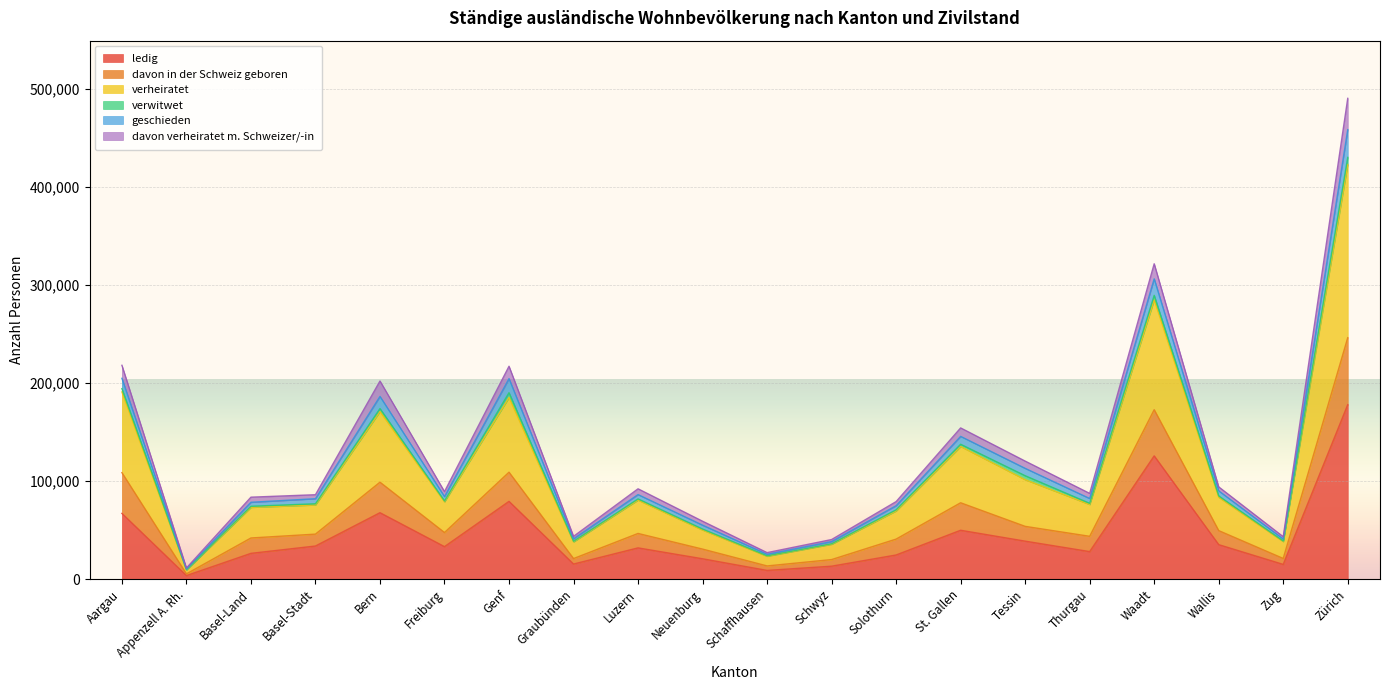

What is the total value across all series at Schwyz?

40292